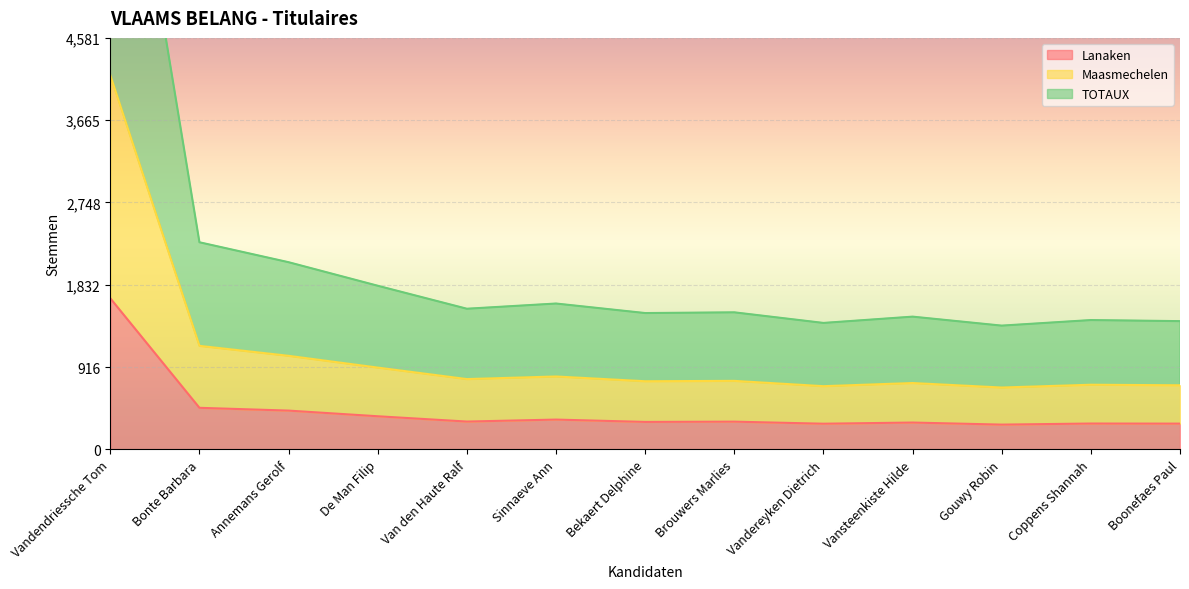

Is the value of Lanaken at Gouwy Robin greater than the value of Maasmechelen at Van den Haute Ralf?

No